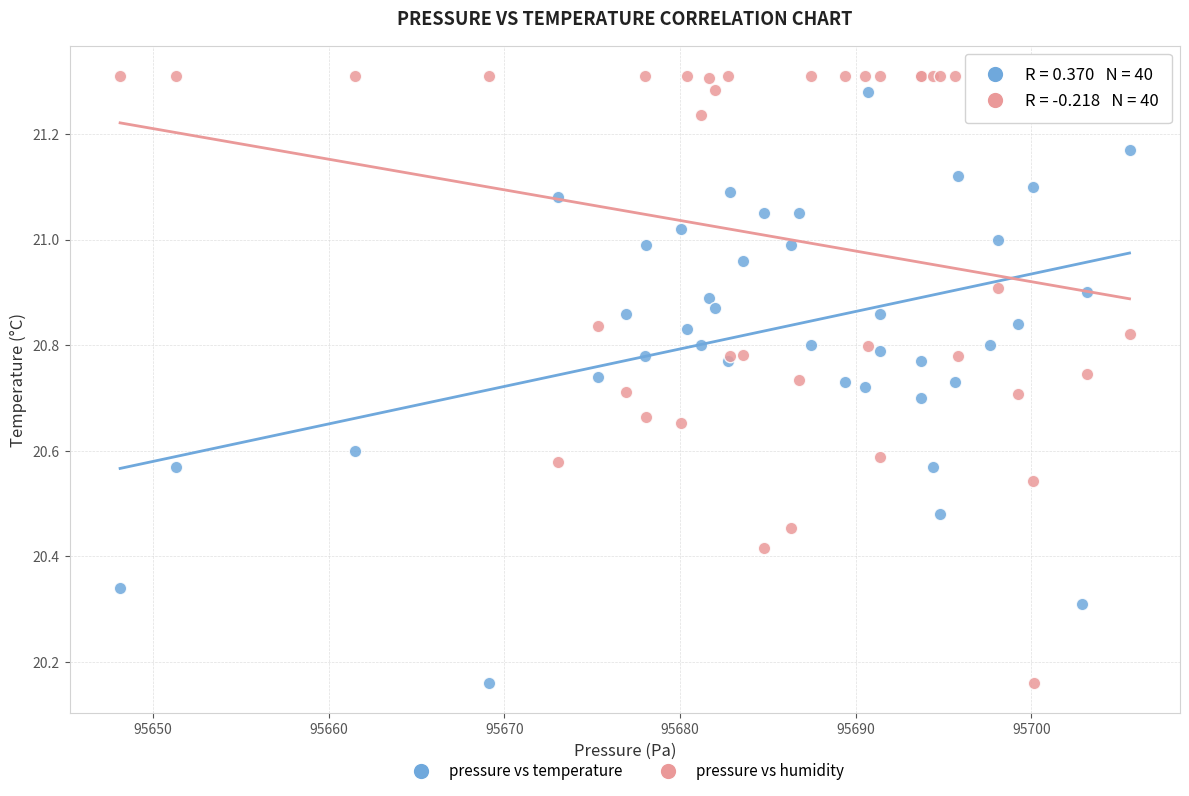

What is the X range (max minus min) for the scatter plot?

57.5